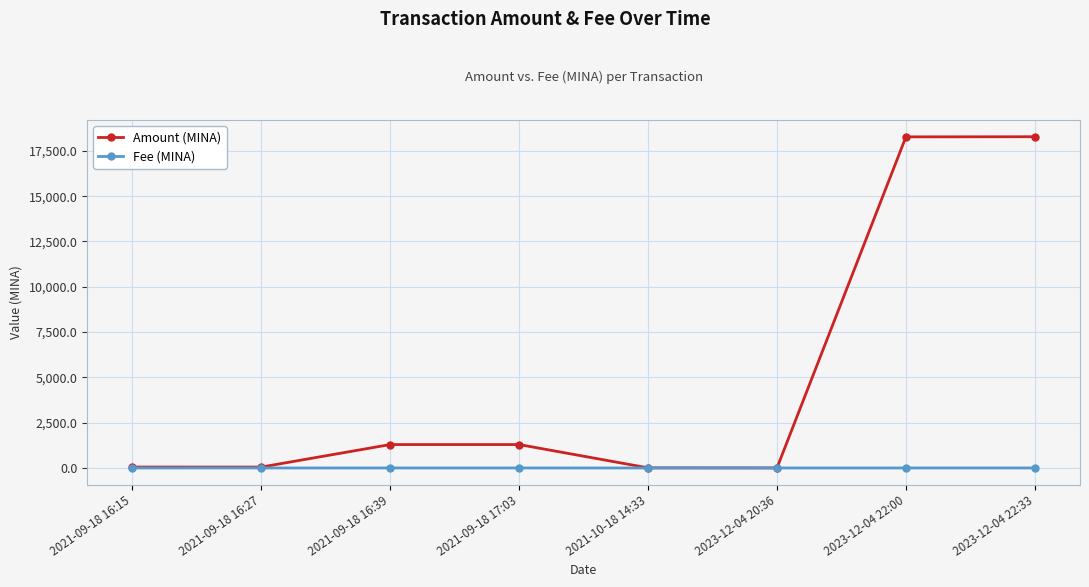

The value of Amount (MINA) at 2023-12-04 22:33 is 18281.6. True or false?

True